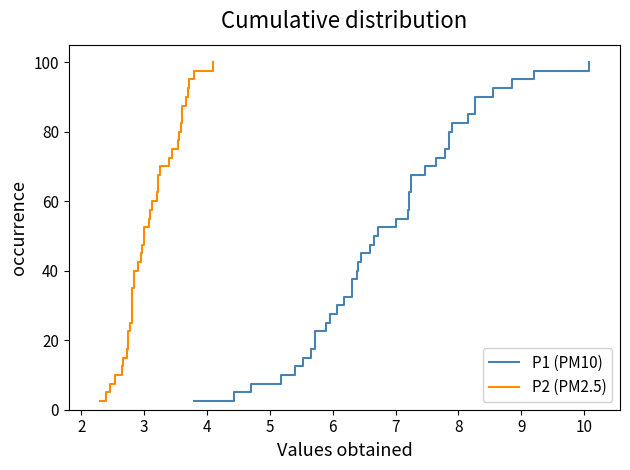

True or false: P2 (PM2.5) and P1 (PM10) intersect in this chart.

False